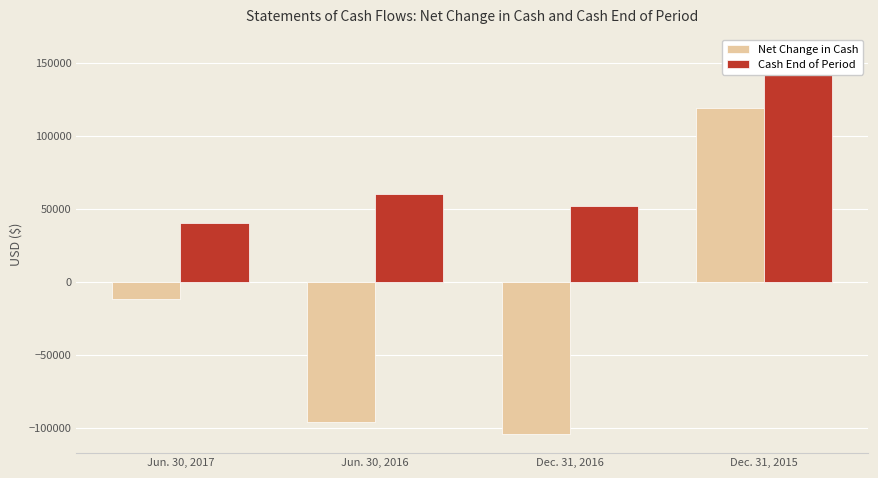

What is the total value across all series at Jun. 30, 2016?

-36558